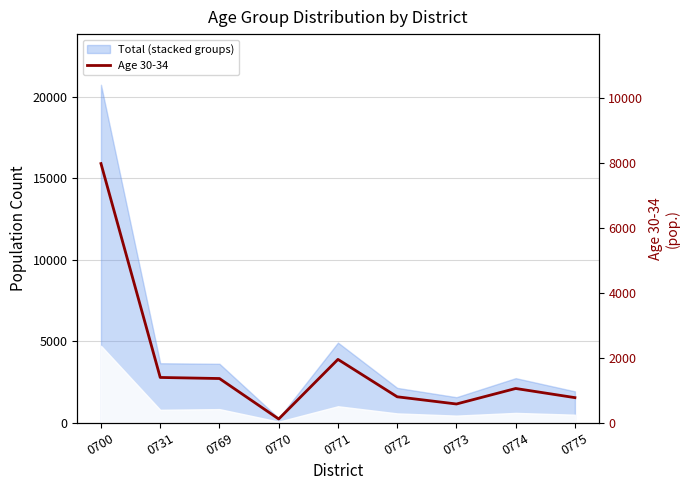

Reading right to left, what are all the values shown in this chart?

0775=767	0774=1049	0773=571	0772=793	0771=1946	0770=109	0769=1356	0731=1389	0700=7980